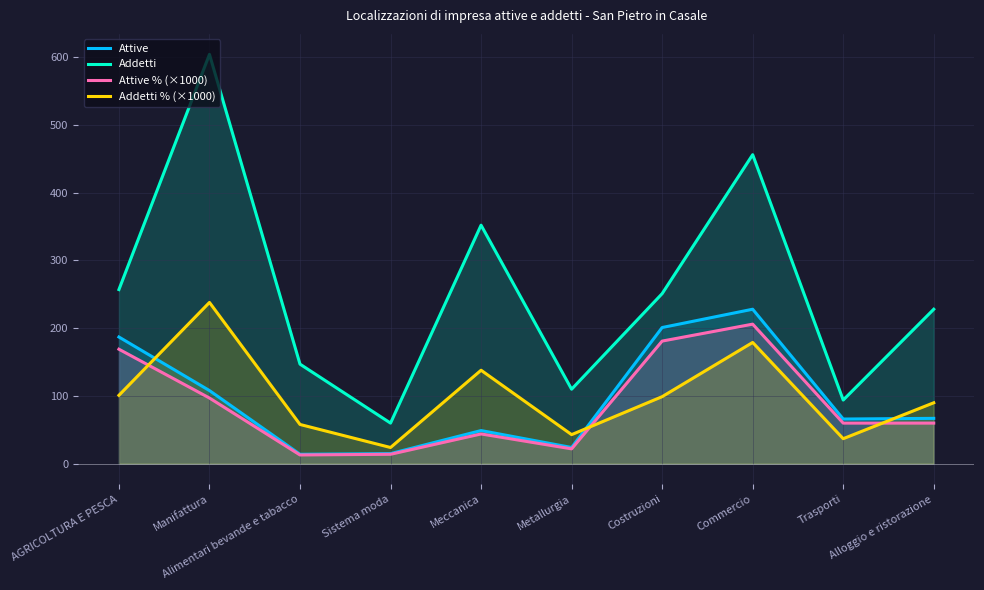

What value does the Attive % (×1000) series have at Manifattura, to the nearest 10?

100